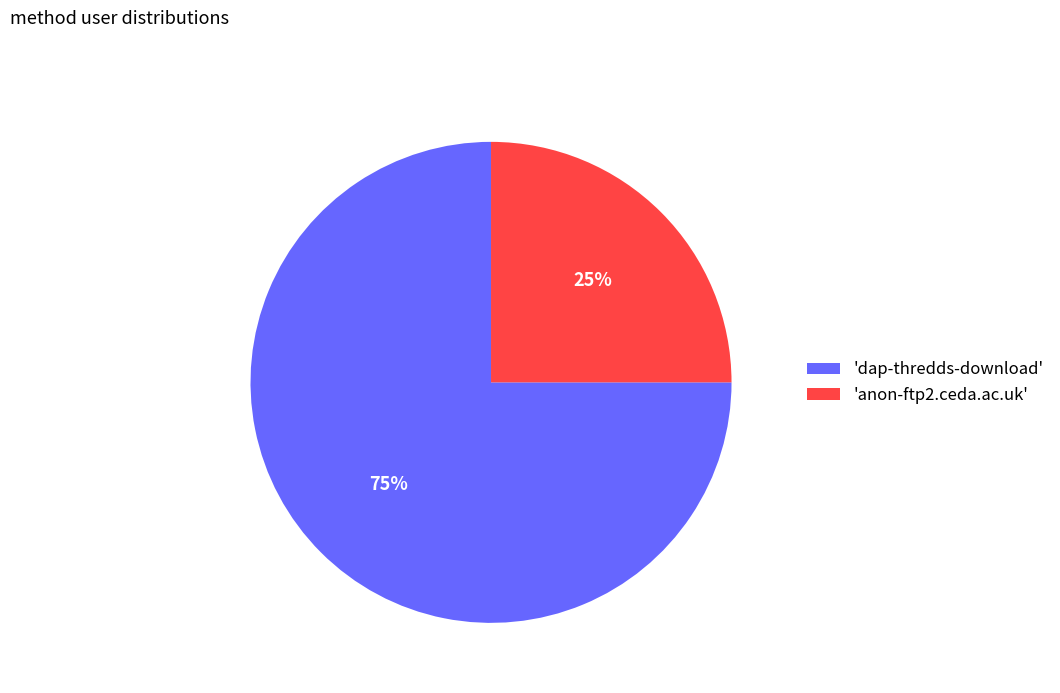

Do 'anon-ftp2.ceda.ac.uk' and 'dap-thredds-download' together represent more than half of the pie?

Yes